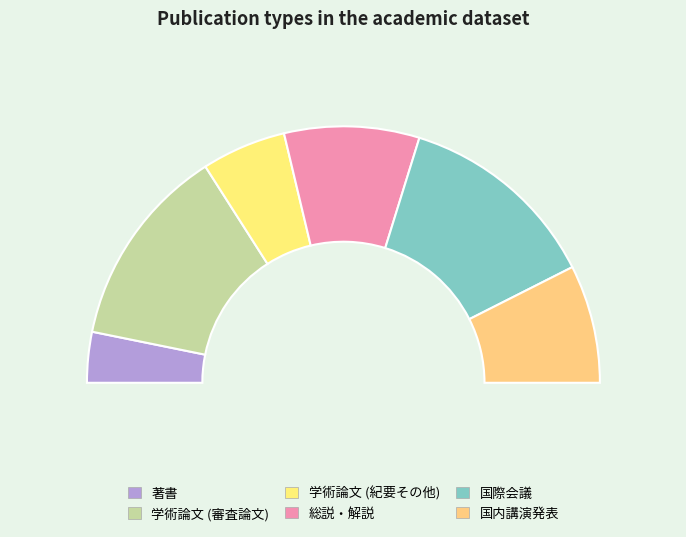

Is it true that 学術論文 (紀要その他) is 22% of the pie?

False